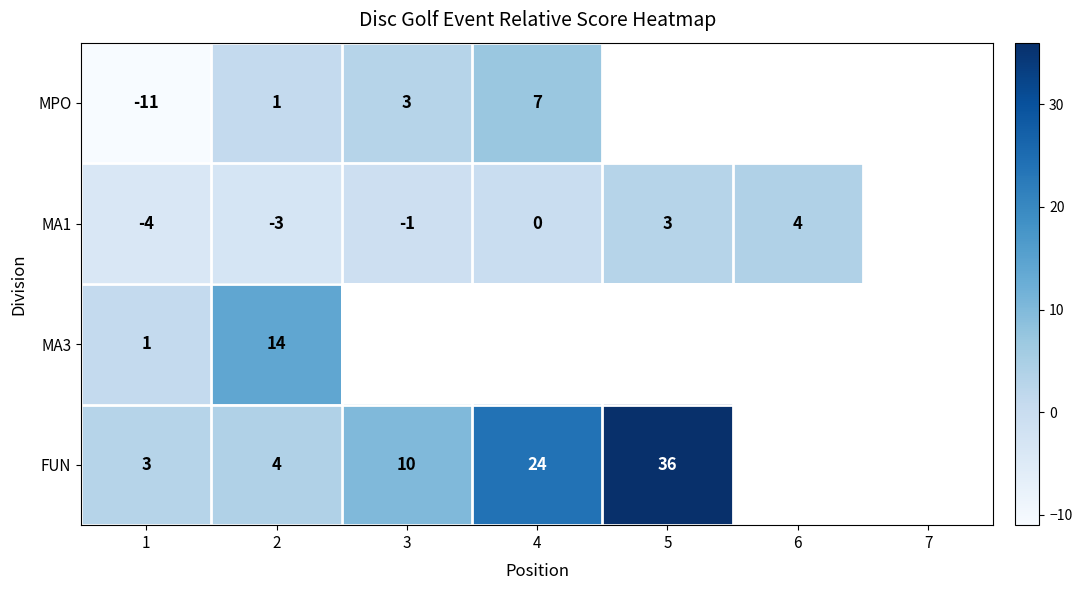

The MA1 series shows -6 at 1. True or false?

False